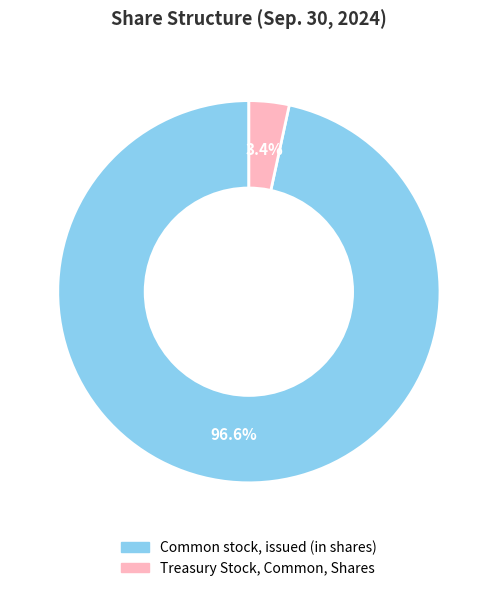

Rank the categories by value from lowest to highest.

Treasury Stock, Common, Shares, Common stock, issued (in shares)